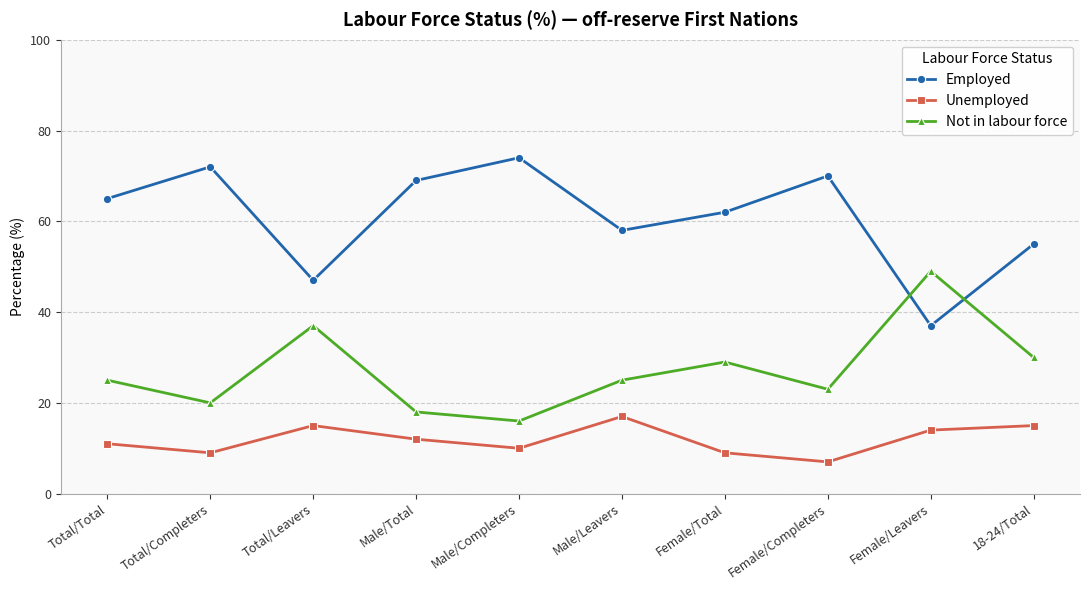

What is the label of the 5th point from the right?

Male/Leavers